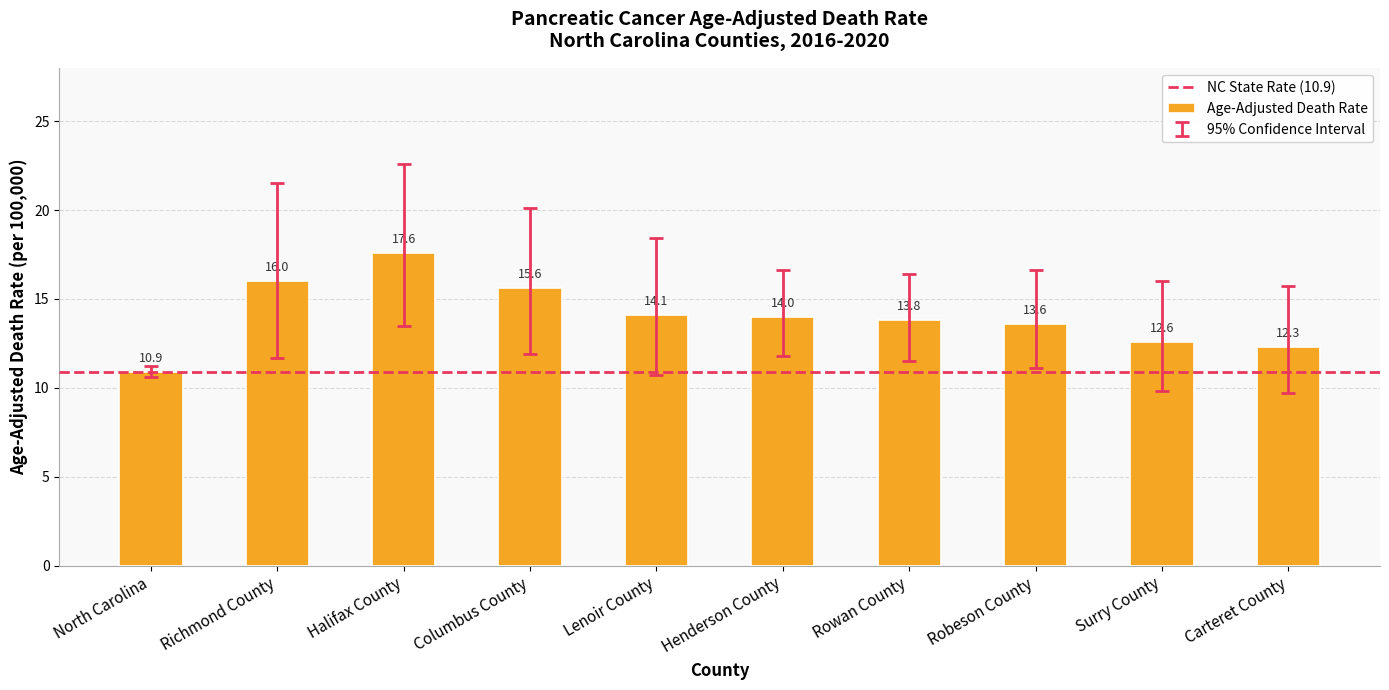

True or false: the data shows 22.3 at Columbus County.

False